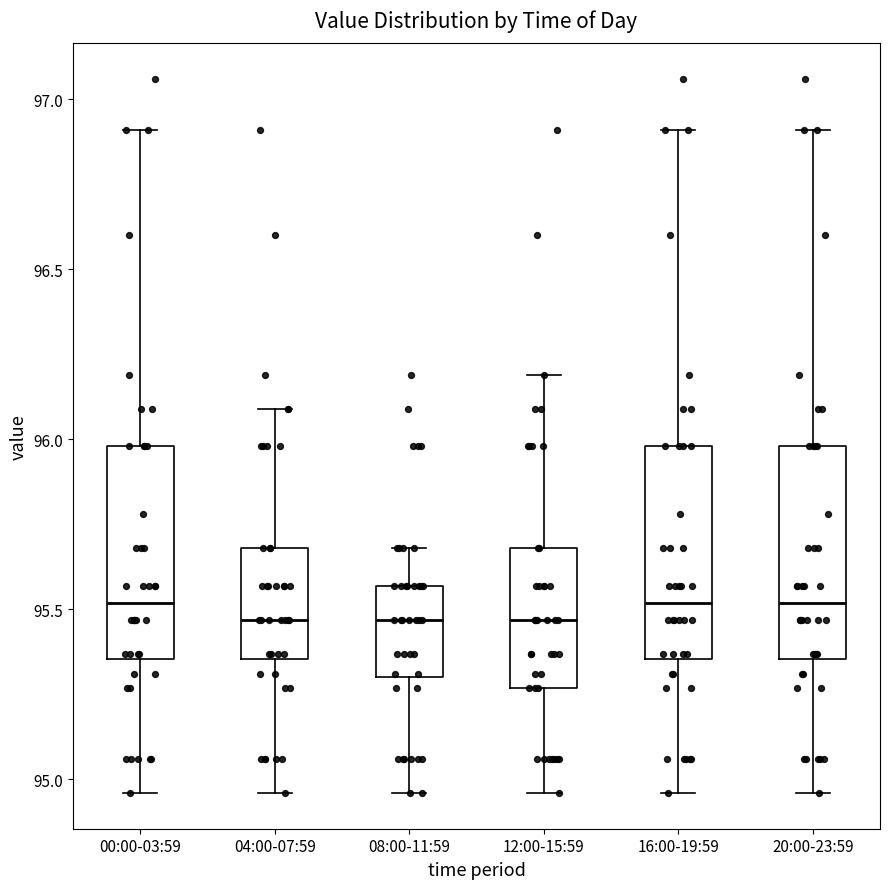

Where does the upper whisker of the box for 20:00-23:59 end on the y-axis? The values are not printed on the chart, so give them approximately, as read against the axis.

96.90